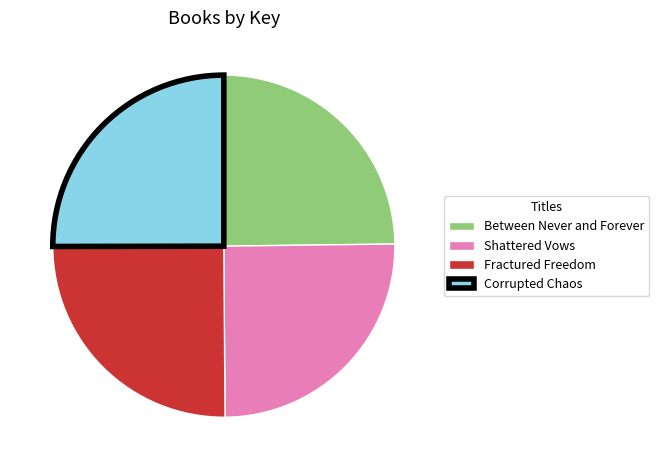

Does Shattered Vows account for over 50% of the chart?

No